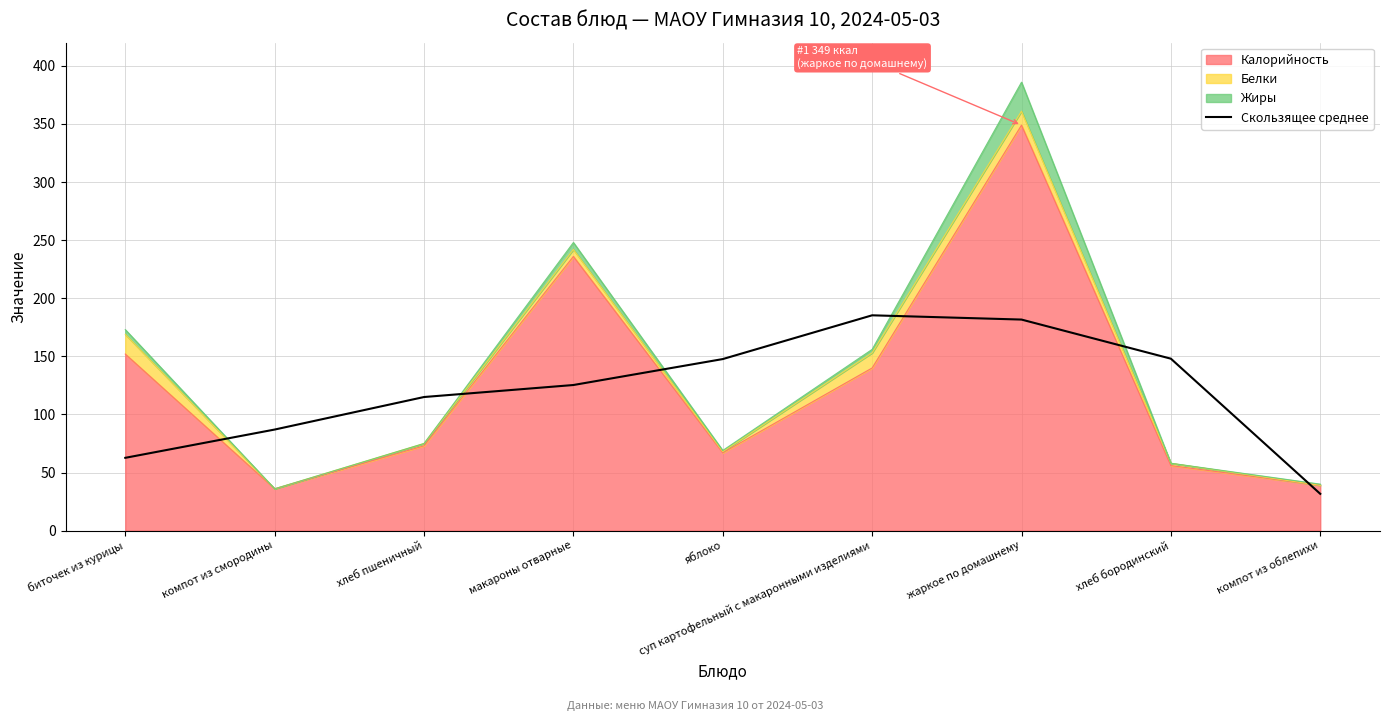

What position from the left is хлеб пшеничный?

3